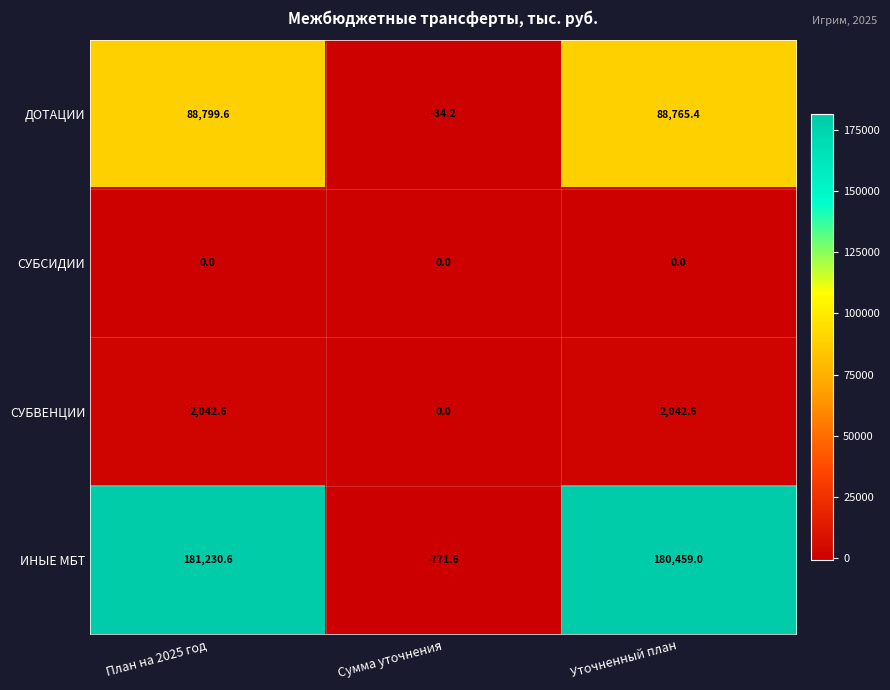

Which label corresponds to the largest value in the chart?

План на 2025 год